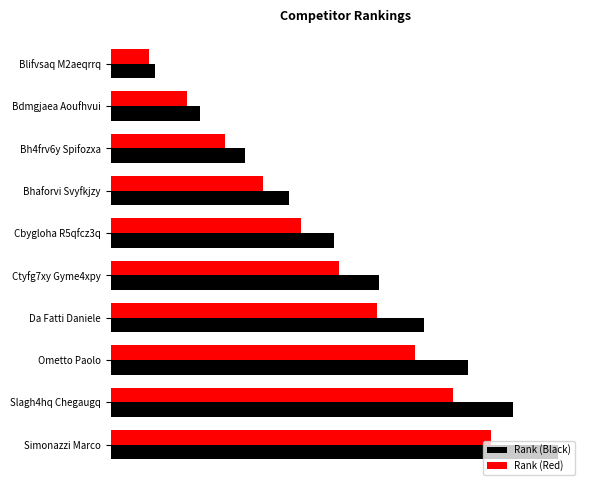

Which series has the widest spread of values?

Rank (Black)